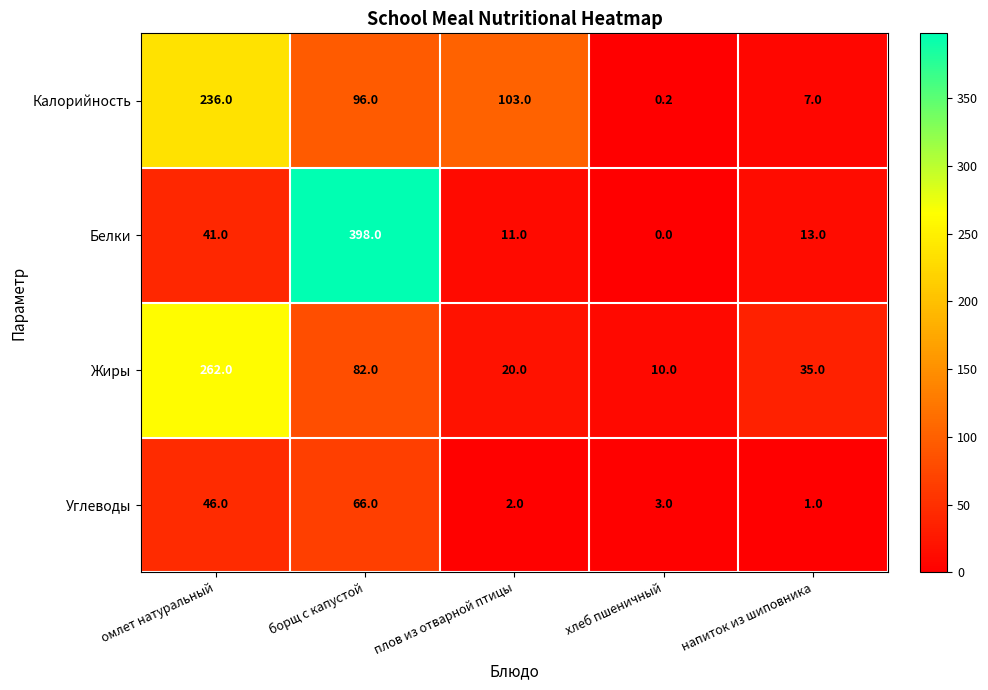

The Жиры series shows 175.3 at омлет натуральный. True or false?

False